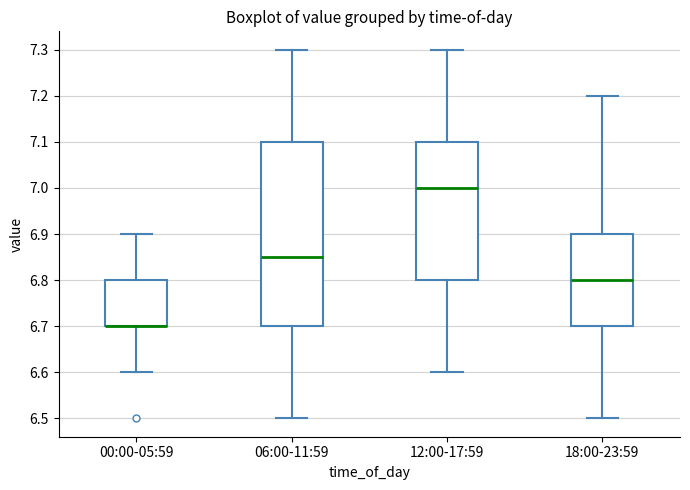

Comparing the boxes themselves (not the whiskers), which one is the tallest?

06:00-11:59